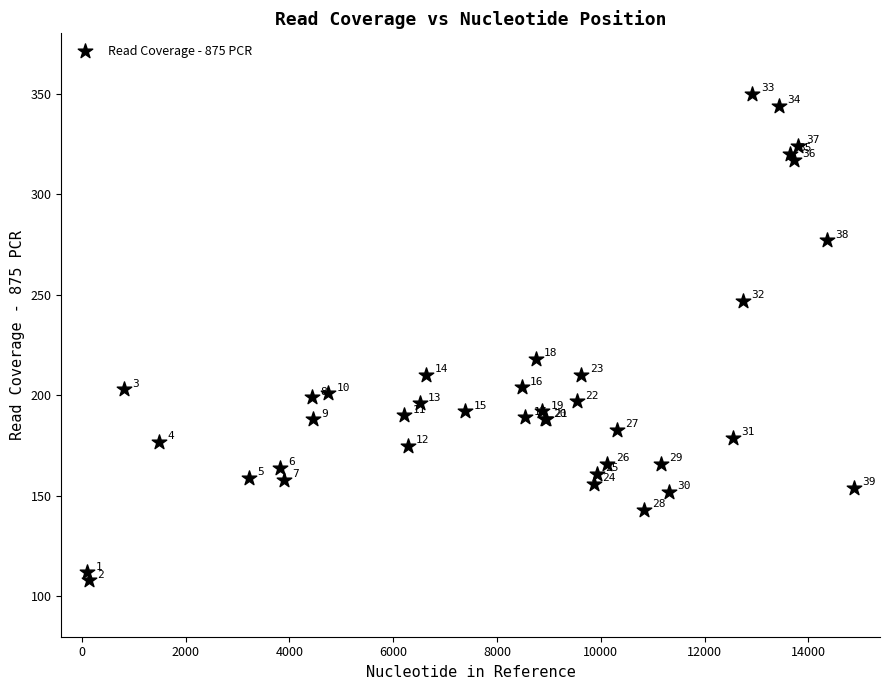

What Y value in the scatter plot is closest to 229?

218